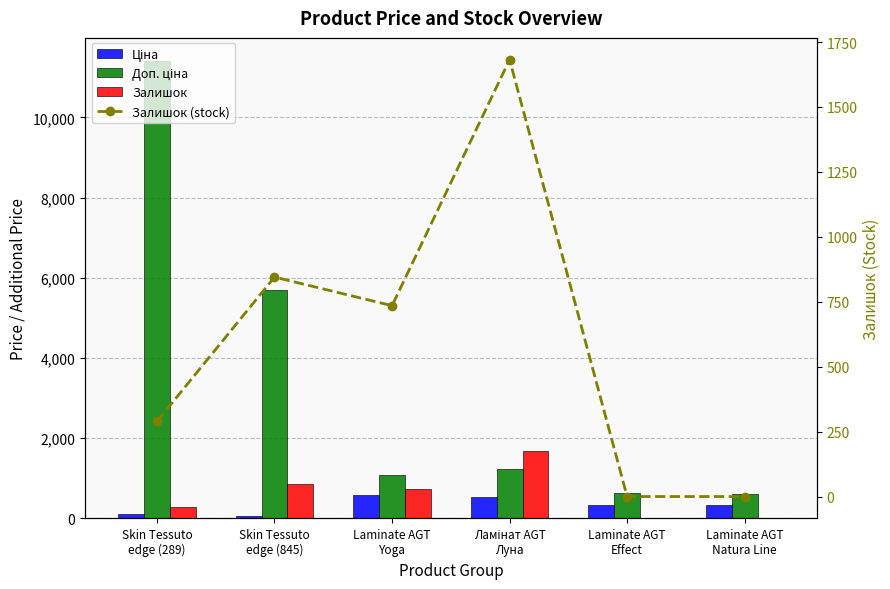

How many data points in Ціна are above 339?

3